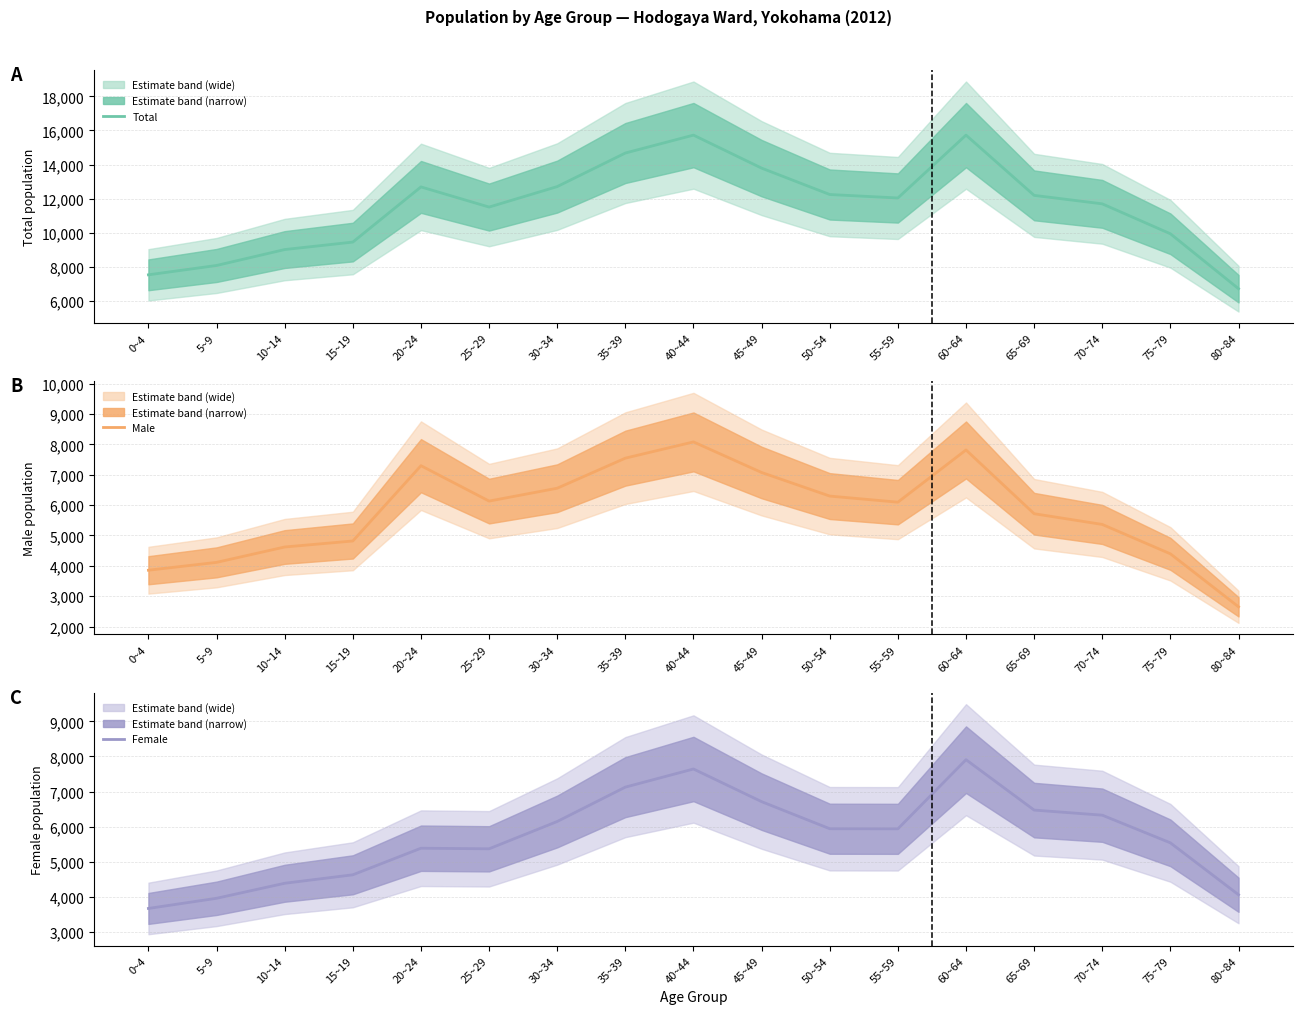

Reading left to right, transcribe all the data shown in this chart.

Total: 7528	8076	9010	9449	12686	11503	12705	14674	15725	13788	12240	12036	15725	12190	11692	9936	6713
Male: 3856	4115	4621	4819	7299	6133	6557	7547	8082	7075	6298	6097	7817	5717	5364	4396	2651
Female: 3672	3961	4389	4630	5387	5370	6148	7127	7643	6713	5942	5939	7908	6473	6328	5540	4062